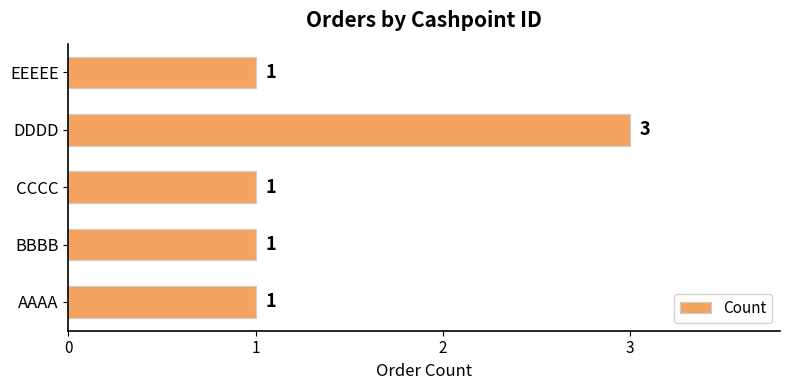

Does the chart contain any negative values?

No